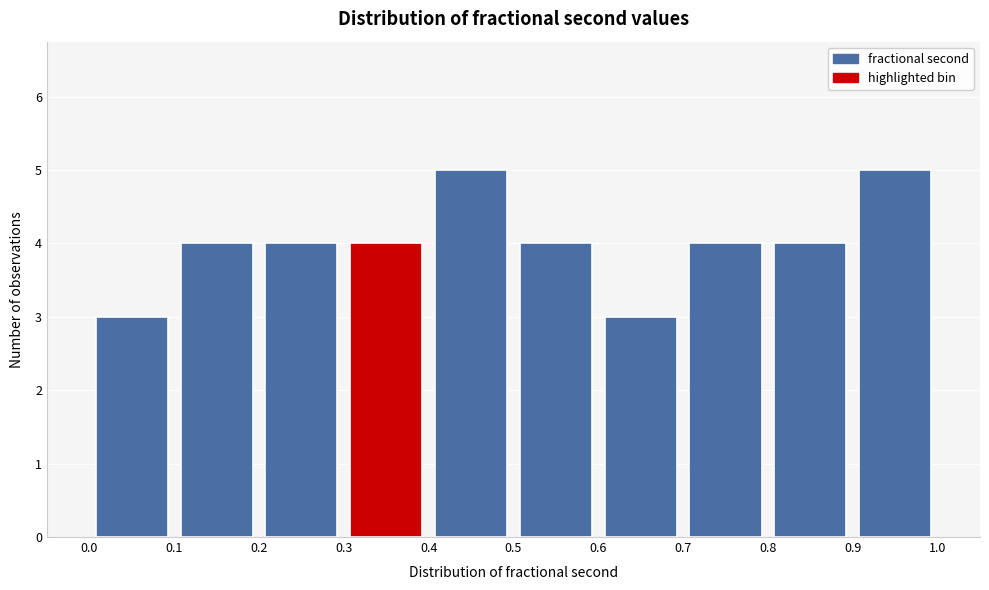

Reading left to right, list every bar in this chart as the range it spans on the x-axis followed by its height. The values are not printed on the chart, so give them approximately, as read against the axis.

0.0 to 0.1: 3
0.1 to 0.2: 4
0.2 to 0.3: 4
0.3 to 0.4: 4
0.4 to 0.5: 5
0.5 to 0.6: 4
0.6 to 0.7: 3
0.7 to 0.8: 4
0.8 to 0.9: 4
0.9 to 1.0: 5